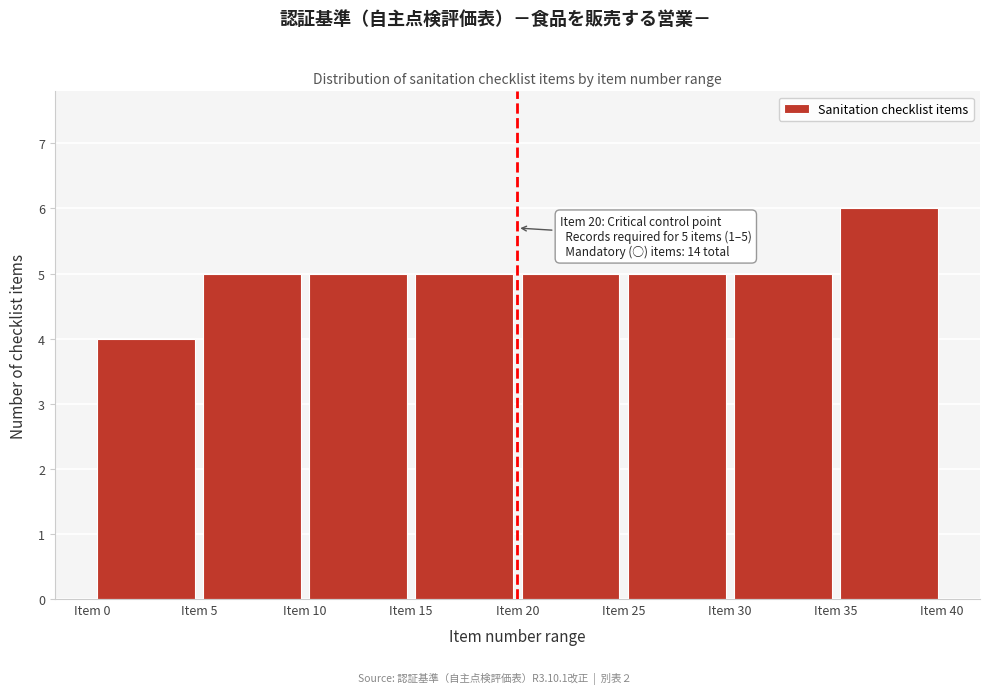

Over which range of the x-axis is the bar tallest?

35 to 40